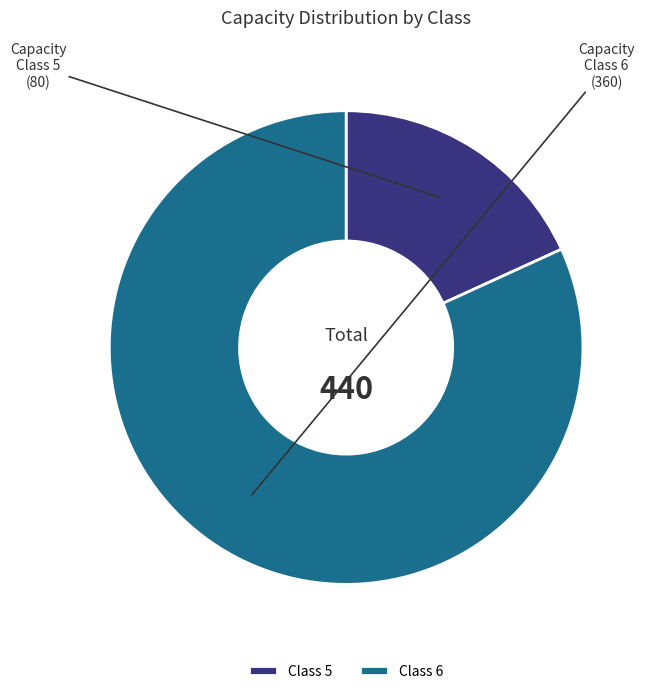

The Class 6 slice represents 88% of the pie. True or false?

False